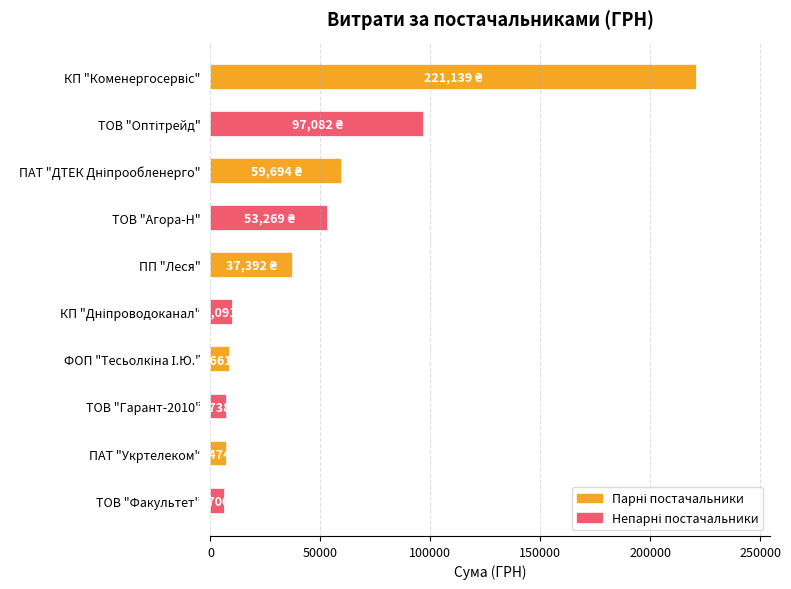

What is the label of the 4th bar from the top?

ТОВ "Агора-Н"